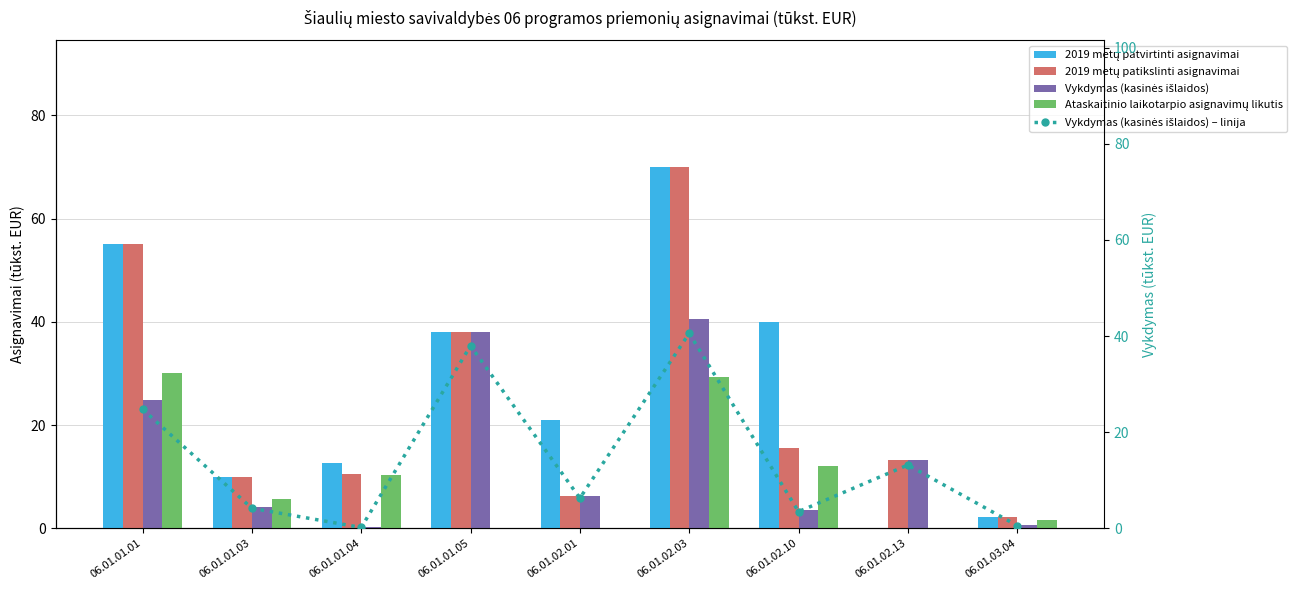

Reading left to right, transcribe all the data shown in this chart.

2019 metų patvirtinti asignavimai: 06.01.01.01=55.0	06.01.01.03=10.0	06.01.01.04=12.6	06.01.01.05=38.0	06.01.02.01=21.0	06.01.02.03=70.0	06.01.02.10=40.0	06.01.02.13=0.0	06.01.03.04=2.2
2019 metų patikslinti asignavimai: 06.01.01.01=55.0	06.01.01.03=10.0	06.01.01.04=10.6	06.01.01.05=38.0	06.01.02.01=6.3	06.01.02.03=70.0	06.01.02.10=15.6	06.01.02.13=13.2	06.01.03.04=2.2
Vykdymas (kasinės išlaidos): 06.01.01.01=24.8	06.01.01.03=4.2	06.01.01.04=0.2	06.01.01.05=38.0	06.01.02.01=6.3	06.01.02.03=40.6	06.01.02.10=3.5	06.01.02.13=13.2	06.01.03.04=0.6
Ataskaitinio laikotarpio asignavimų likutis: 06.01.01.01=30.2	06.01.01.03=5.8	06.01.01.04=10.4	06.01.01.05=0.0	06.01.02.01=0.0	06.01.02.03=29.4	06.01.02.10=12.1	06.01.02.13=0.0	06.01.03.04=1.6
Vykdymas (kasinės išlaidos) – linija: 06.01.01.01=24.8	06.01.01.03=4.2	06.01.01.04=0.2	06.01.01.05=38.0	06.01.02.01=6.3	06.01.02.03=40.6	06.01.02.10=3.5	06.01.02.13=13.2	06.01.03.04=0.6